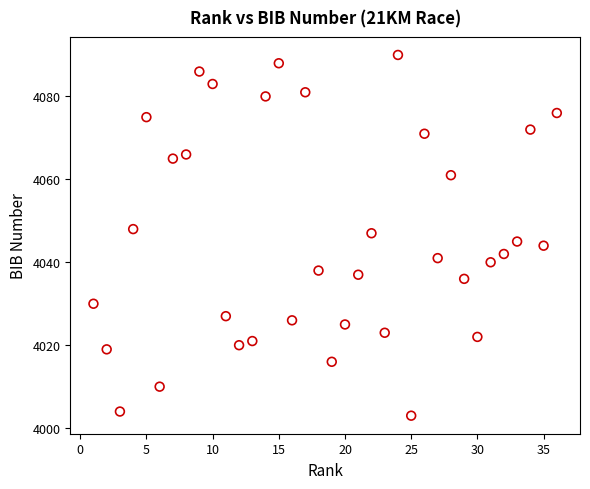

What is the range of Y values (max minus min)?

87